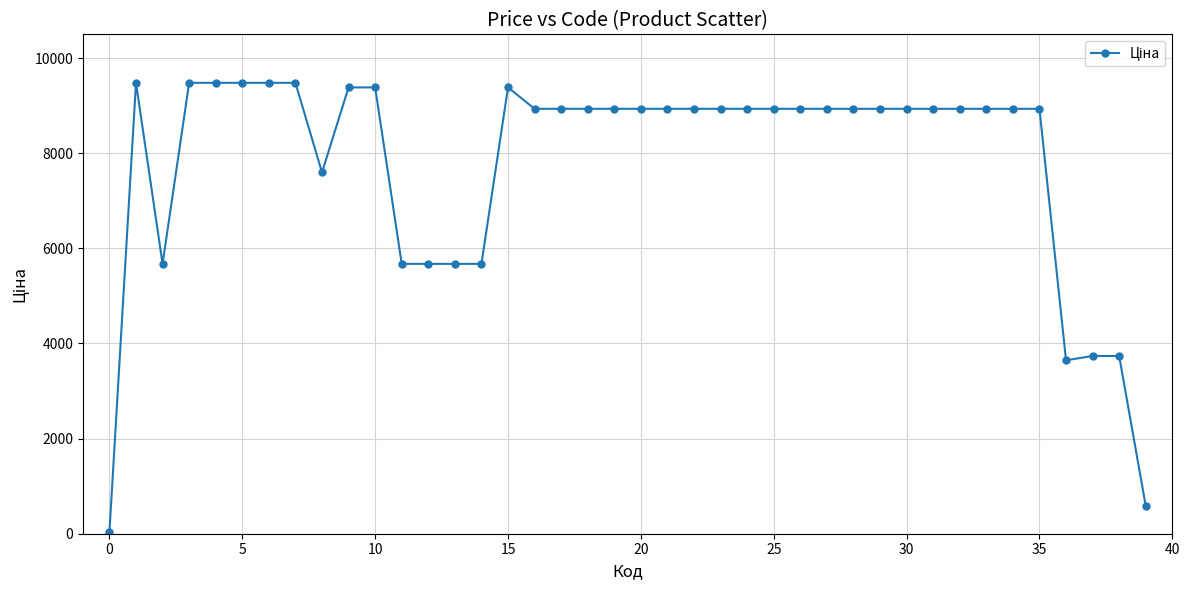

What is the difference between the second highest and minimum values?

9448.0